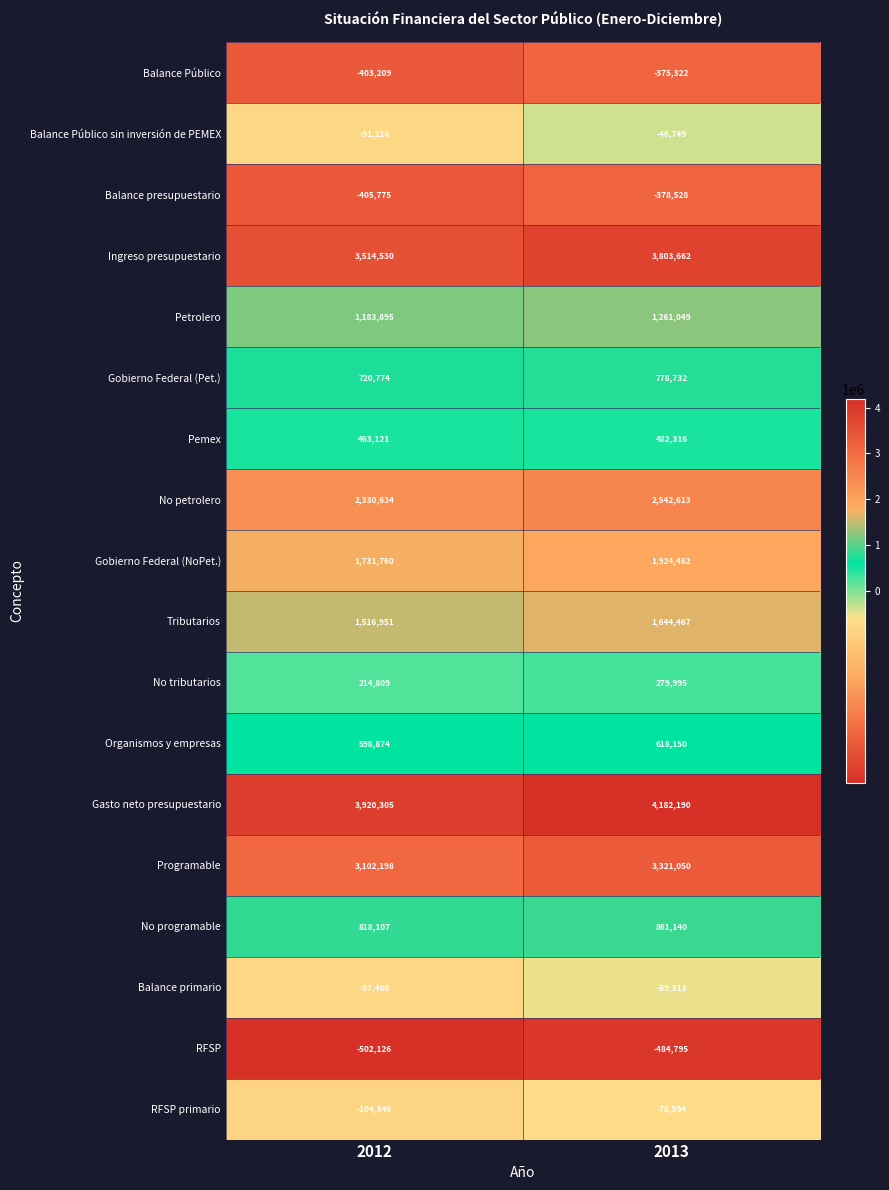

Which label corresponds to the largest value in the chart?

2013